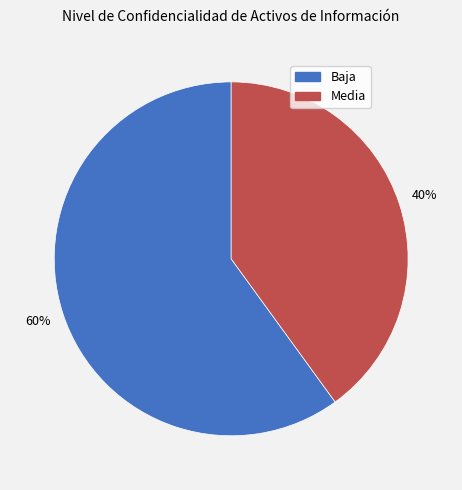

Which category has the smallest portion of the pie?

Media